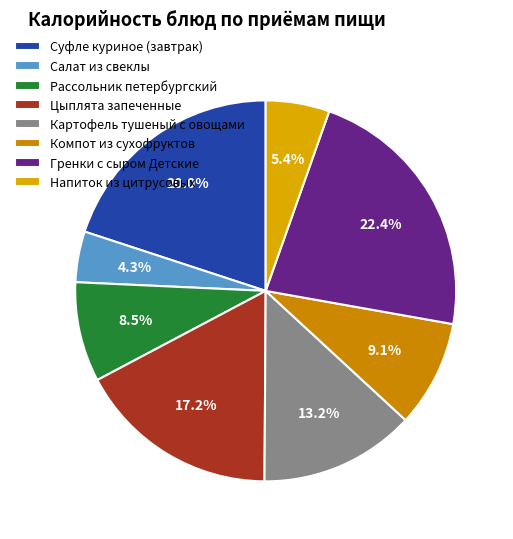

Do Компот из сухофруктов and Цыплята запеченные together represent more than half of the pie?

No